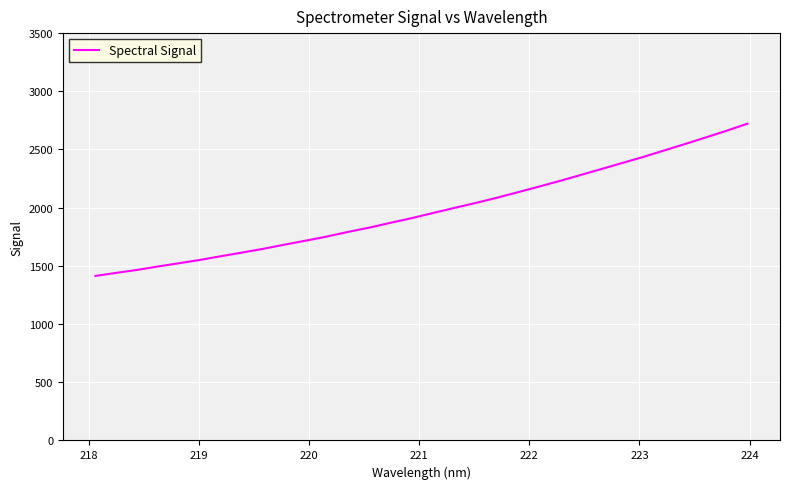

Reading left to right, transcribe all the data shown in this chart.

1413.7	1440.4	1466.0	1495.8	1523.8	1552.4	1584.4	1615.8	1647.8	1683.1	1717.2	1752.6	1792.0	1828.4	1869.5	1909.2	1952.7	1995.9	2037.7	2082.0	2129.4	2177.6	2226.5	2277.9	2329.6	2382.1	2433.8	2489.9	2545.4	2602.8	2660.8	2721.6